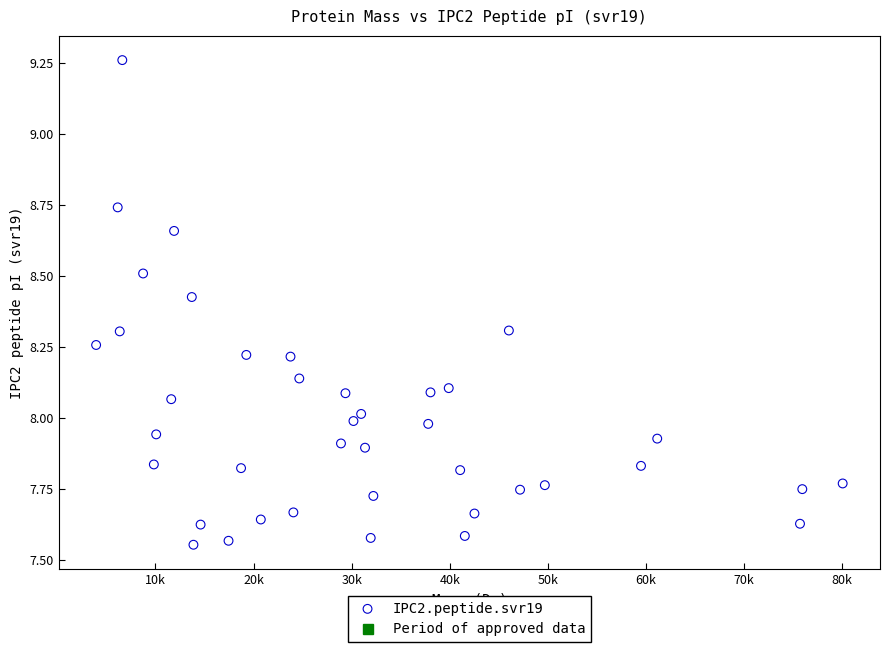

What is the range of Y values (max minus min)?

1.7